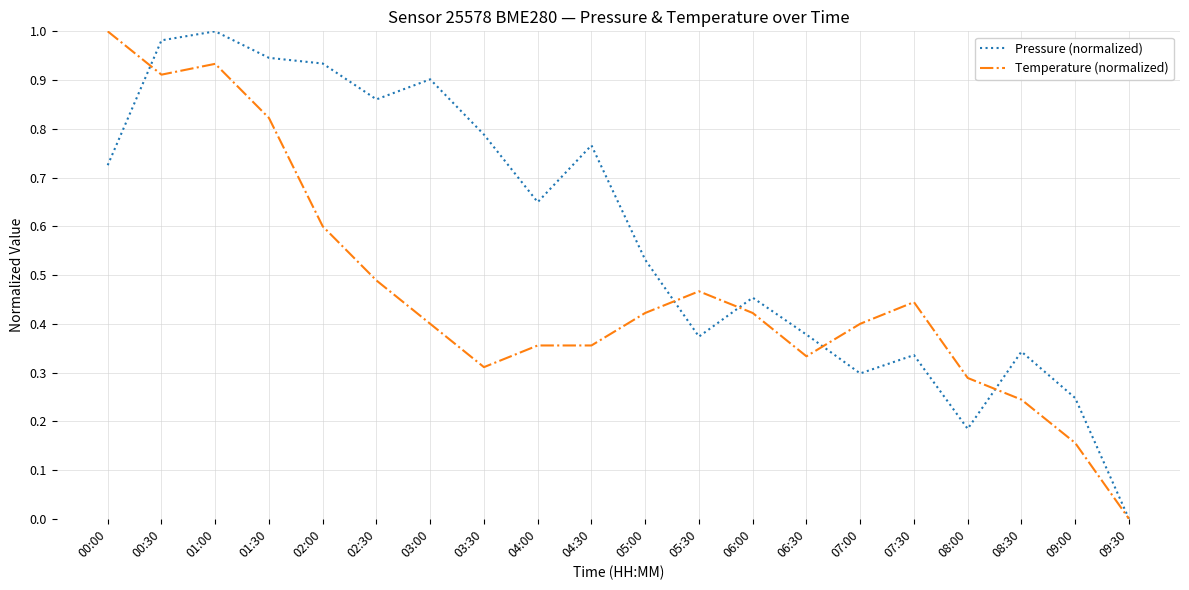

How many series are shown in this chart?

2